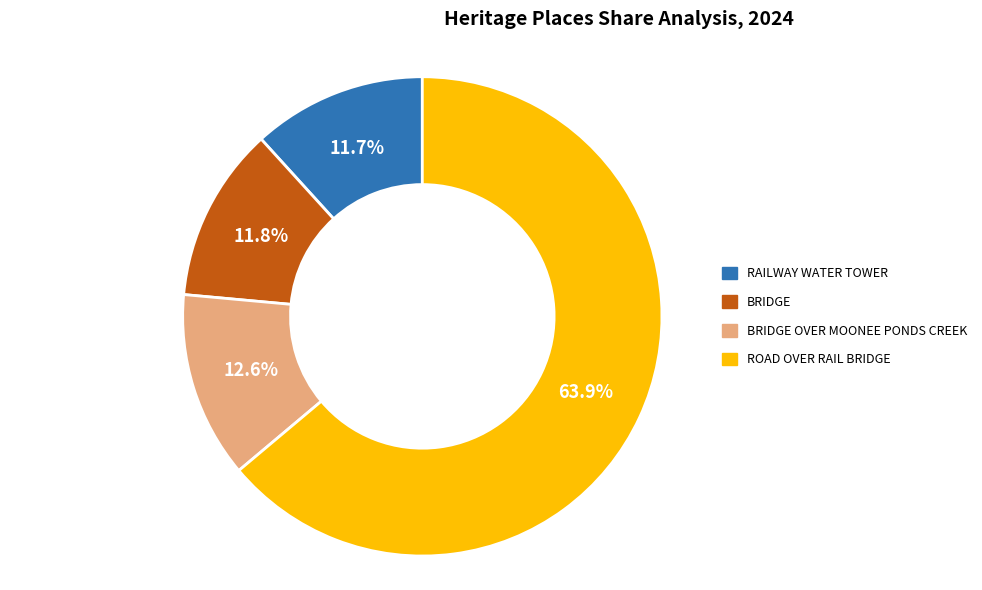

Is there a majority slice in this chart?

Yes